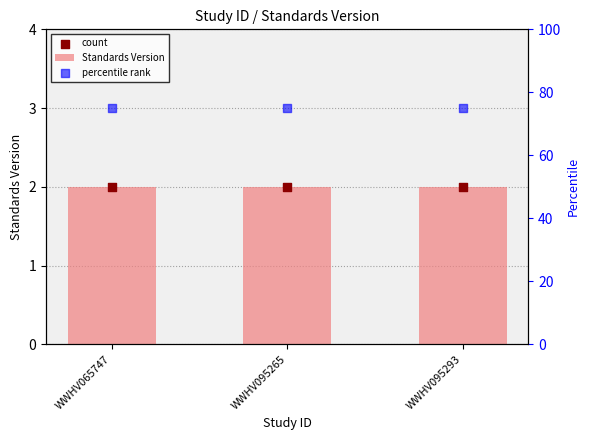

What are all the series names shown in the legend?

Standards Version, count, percentile rank